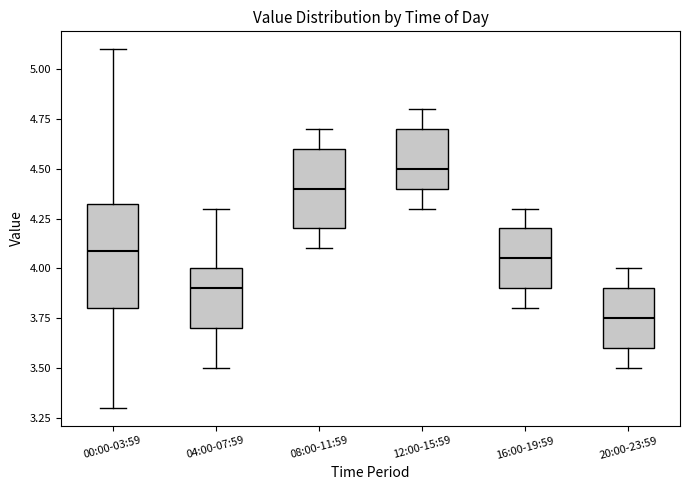

Which box has the highest median line?

12:00-15:59